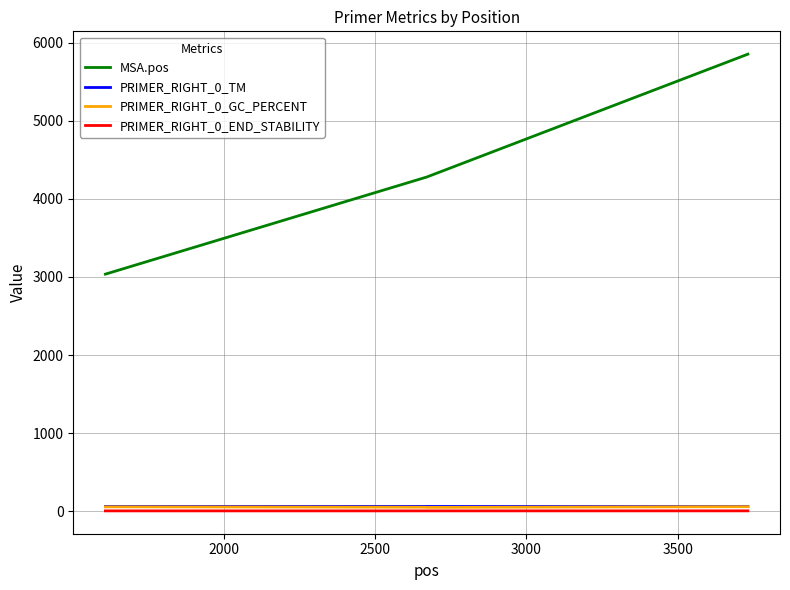

True or false: PRIMER_RIGHT_0_TM and MSA.pos cross at least once.

False